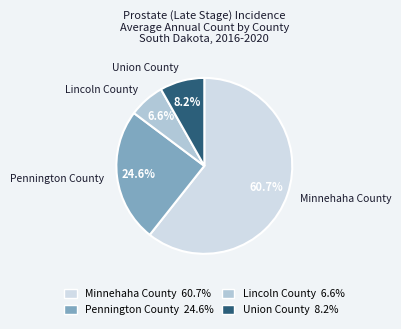

True or false: Minnehaha County accounts for 61% of the total.

True